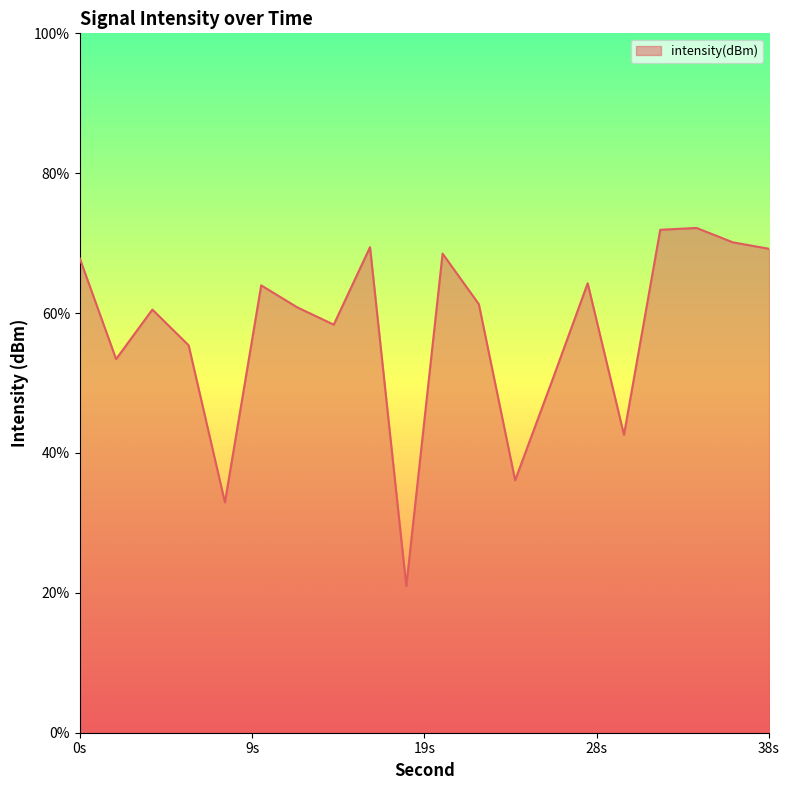

How many points are higher than both their immediate neighbors (excluding endpoints)?

6